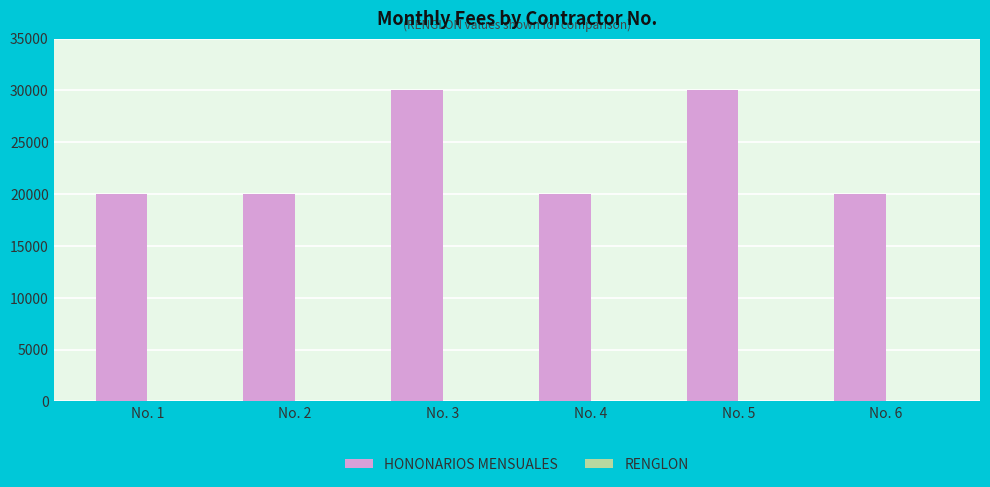

Which series has the largest total across all categories?

HONONARIOS MENSUALES